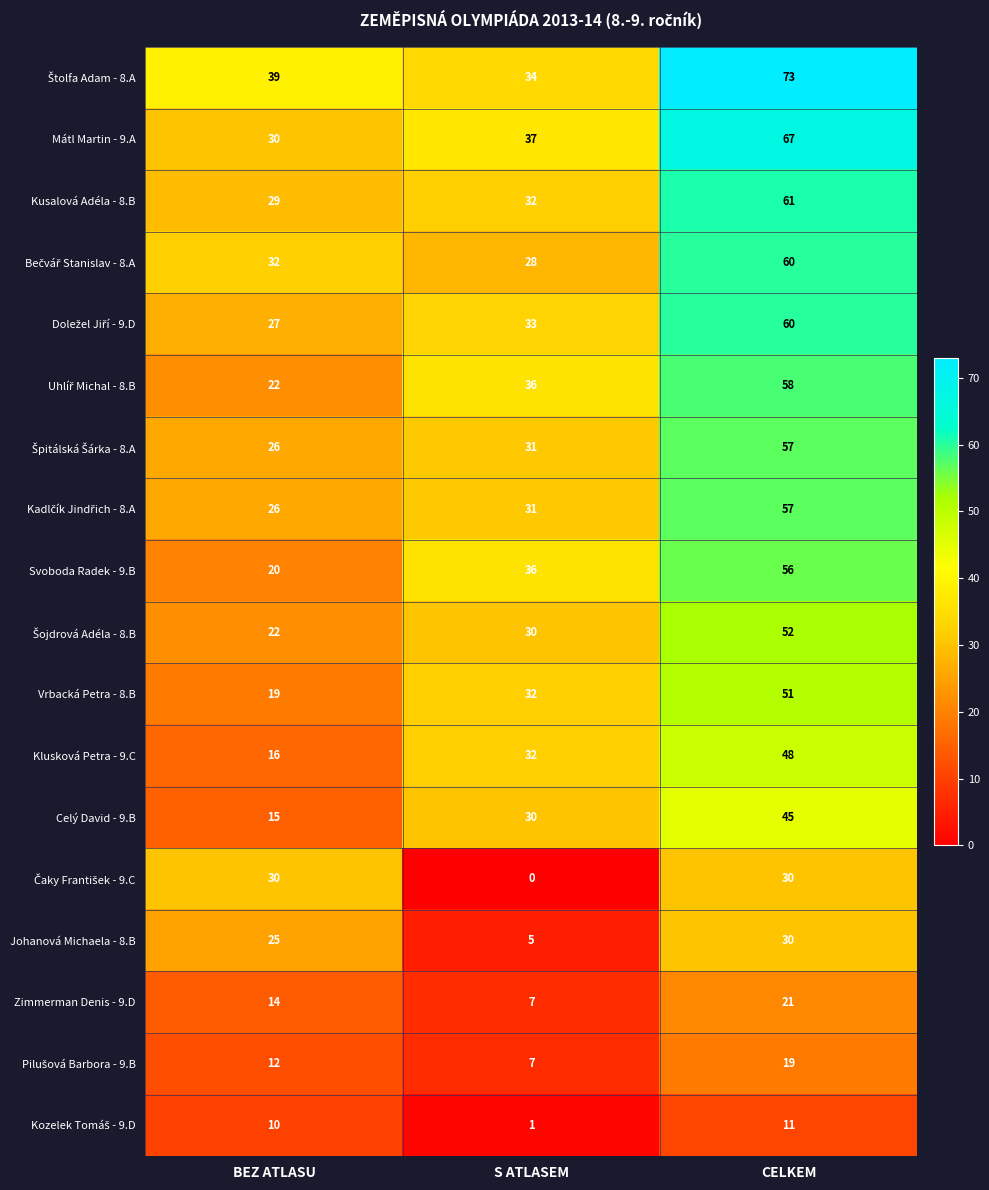

True or false: Klusková Petra - 9.C has a value of 48 at CELKEM.

True